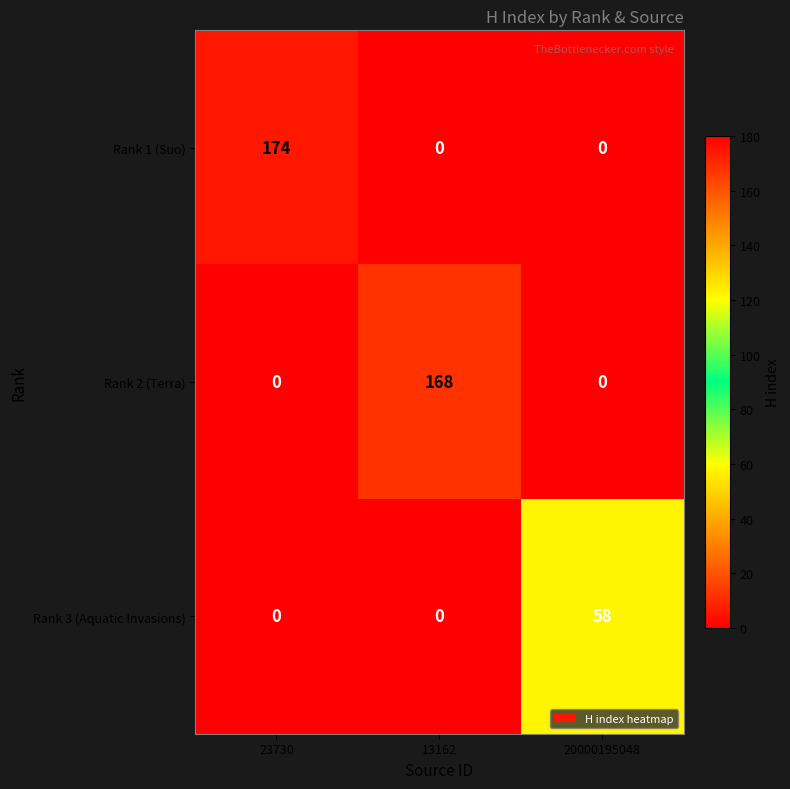

Which category has the highest value in the Rank 2 (Terra) series?

13162